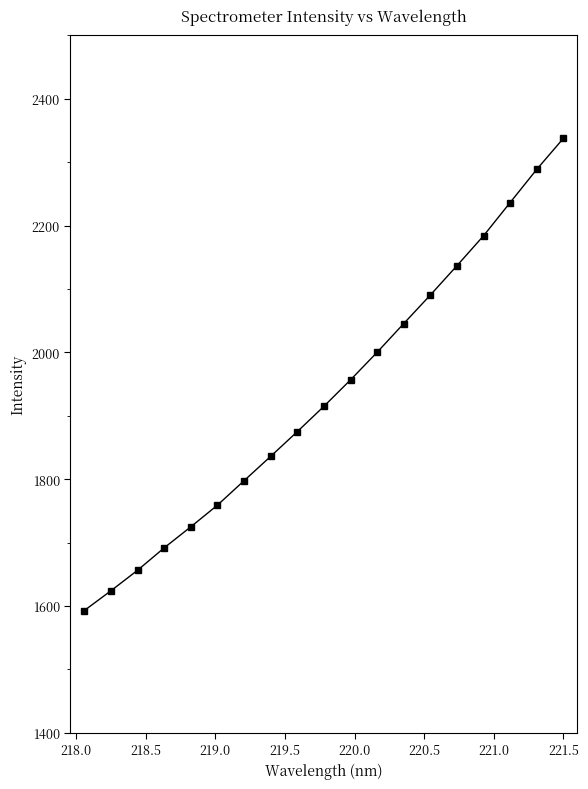

What is the greatest value displayed?

2337.4